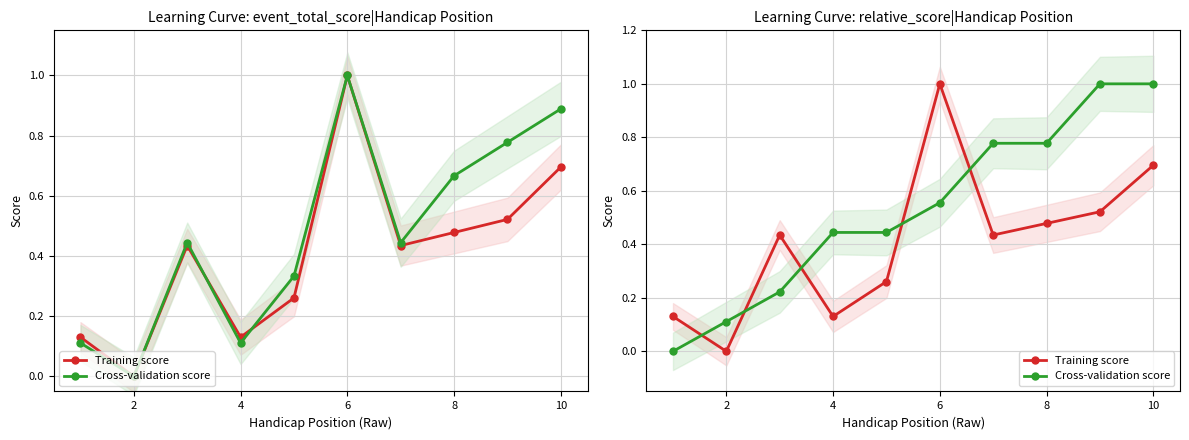

Which series ends up on top after the final intersection of Training score and Cross-validation score?

Cross-validation score